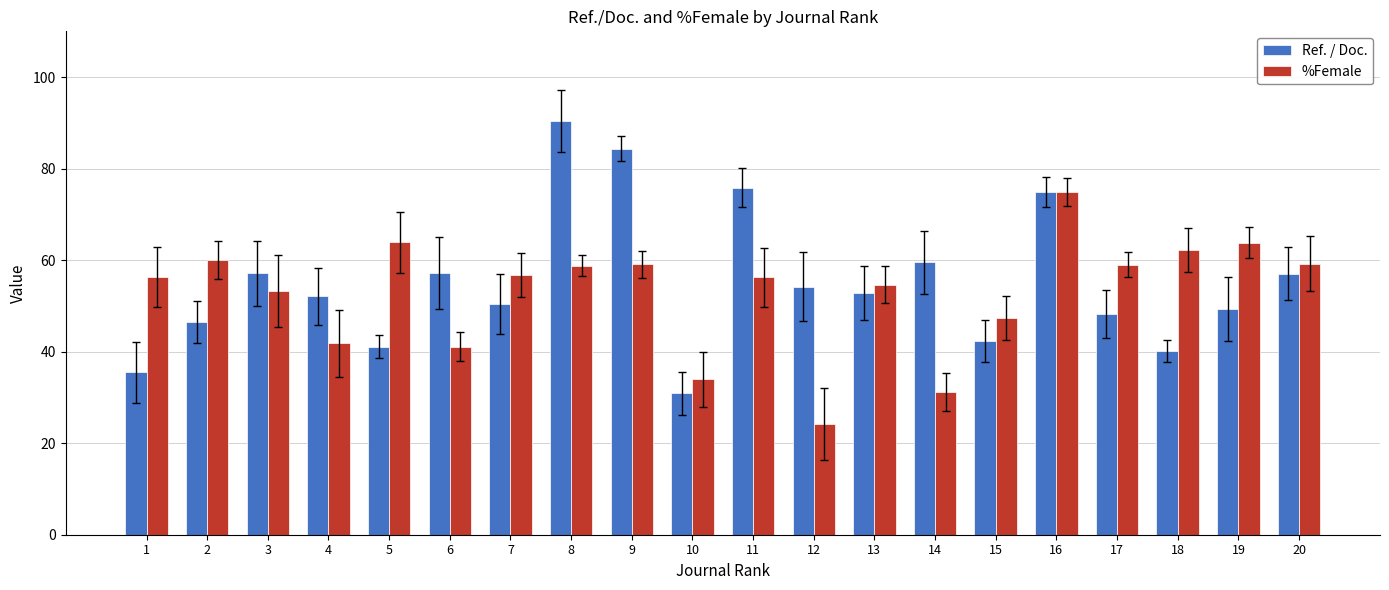

What is the value of the %Female bar at the 9th from the left?

59.1